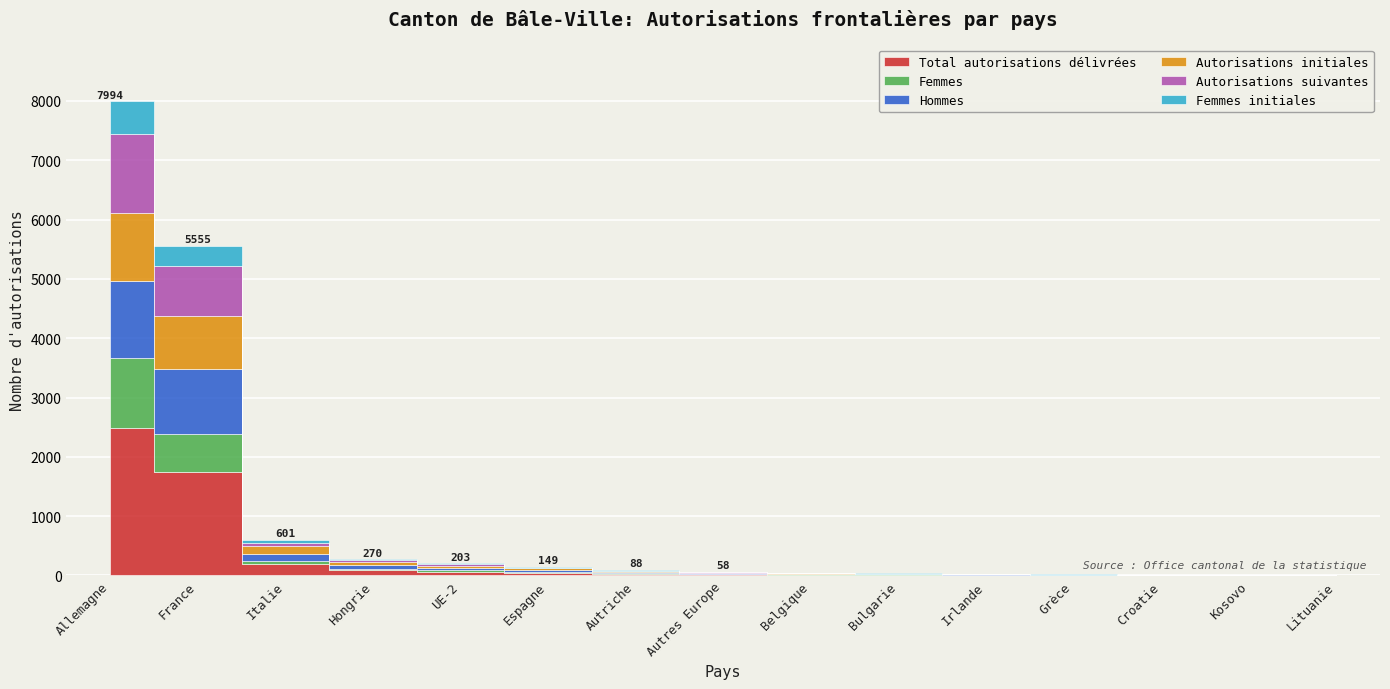

What is the difference between the maximum and minimum values in the Femmes initiales series?

548